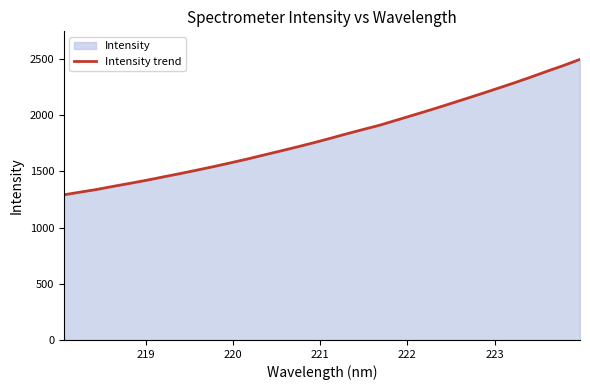

What is the maximum value shown in the chart?

2497.4